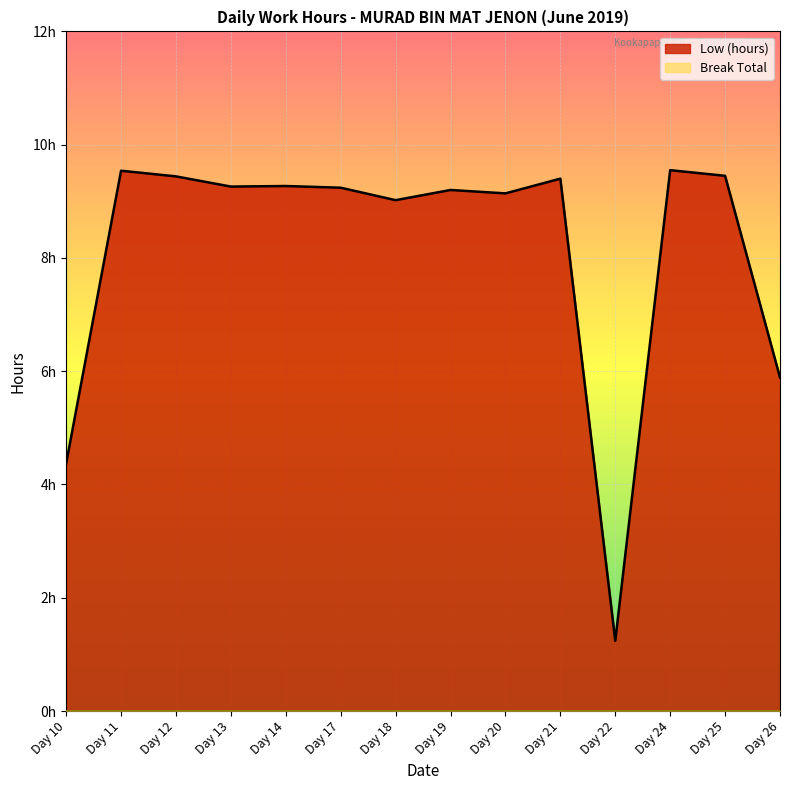

List the labels in order of value, largest first.

Day 24, Day 11, Day 25, Day 12, Day 21, Day 14, Day 13, Day 17, Day 19, Day 20, Day 18, Day 26, Day 10, Day 22